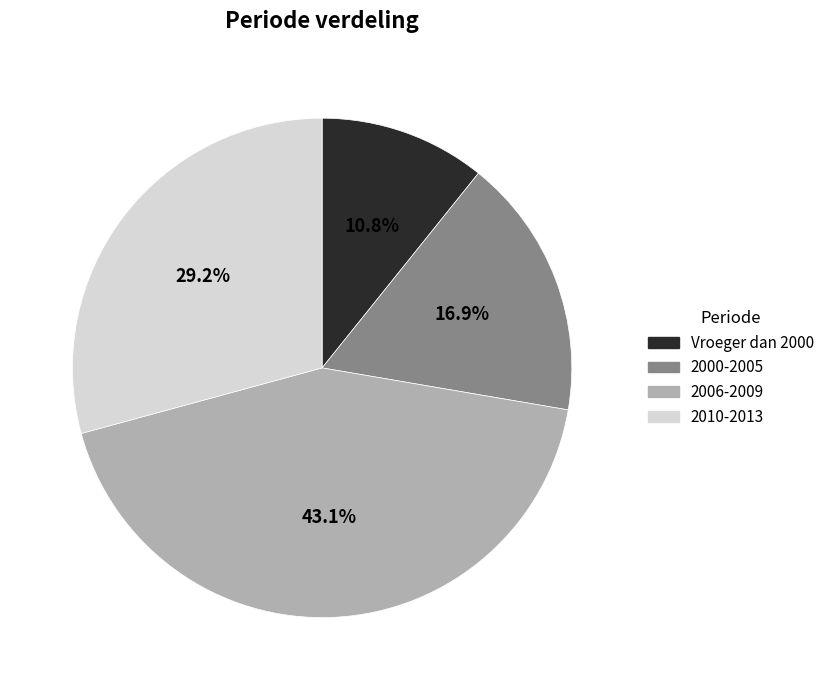

How much of the chart is everything except 2010-2013?

70.8%